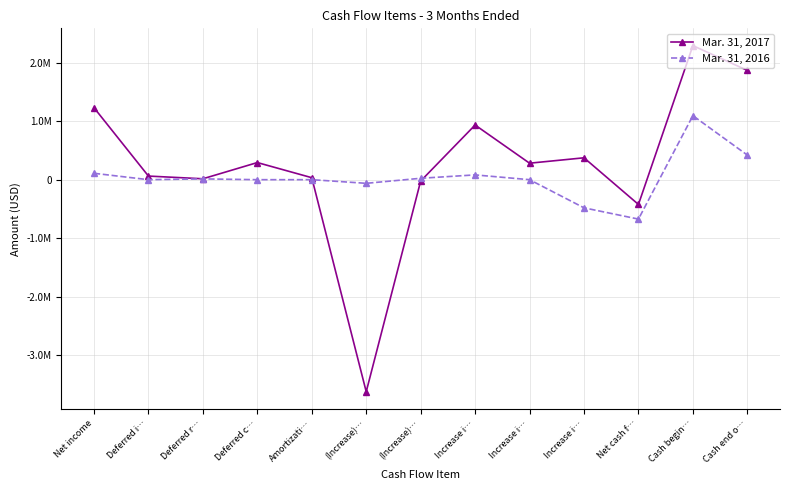

At which category does the chart reach its minimum across all series?

(Increase)…